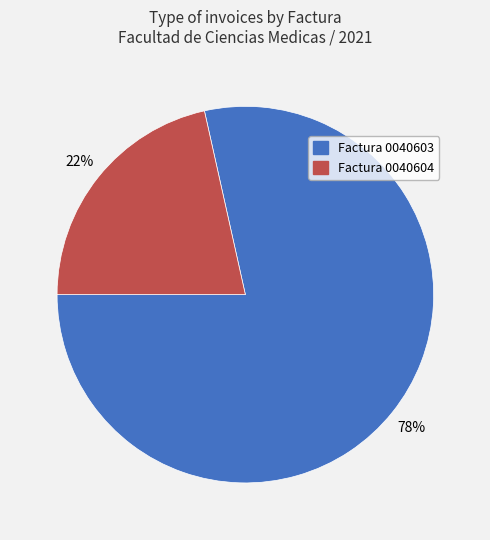

Count the number of slices in the pie.

2